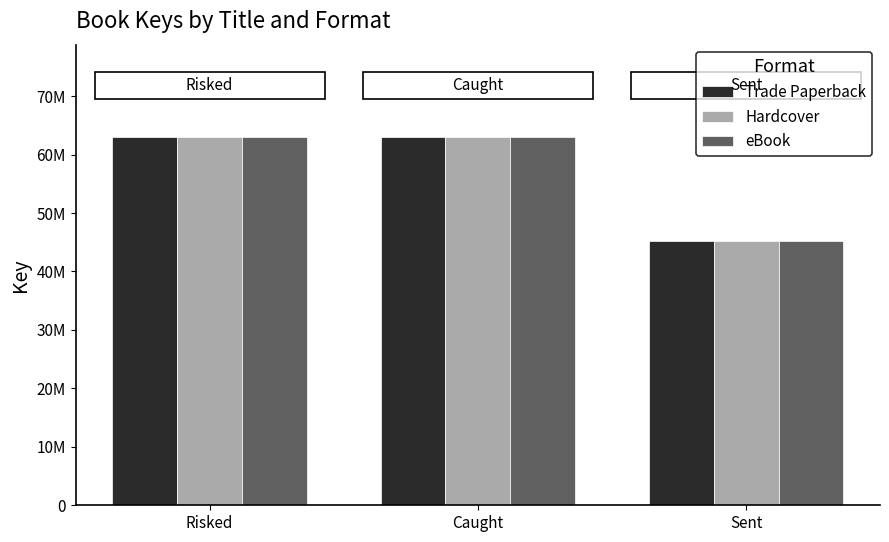

List the series in order of their peak value, highest first.

Trade Paperback, Hardcover, eBook